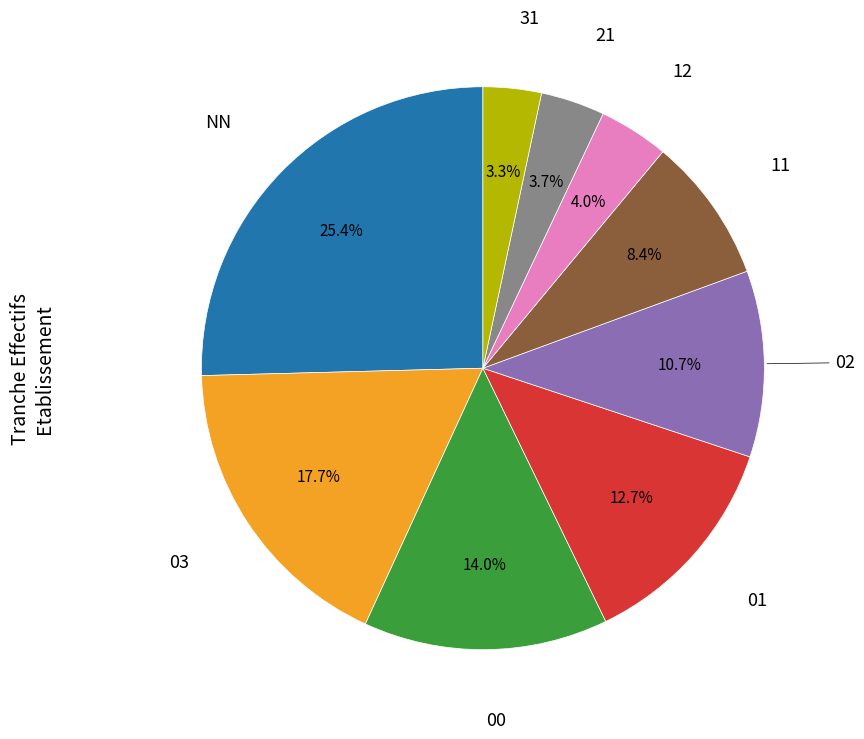

Is there any slice that represents more than half of the pie?

No